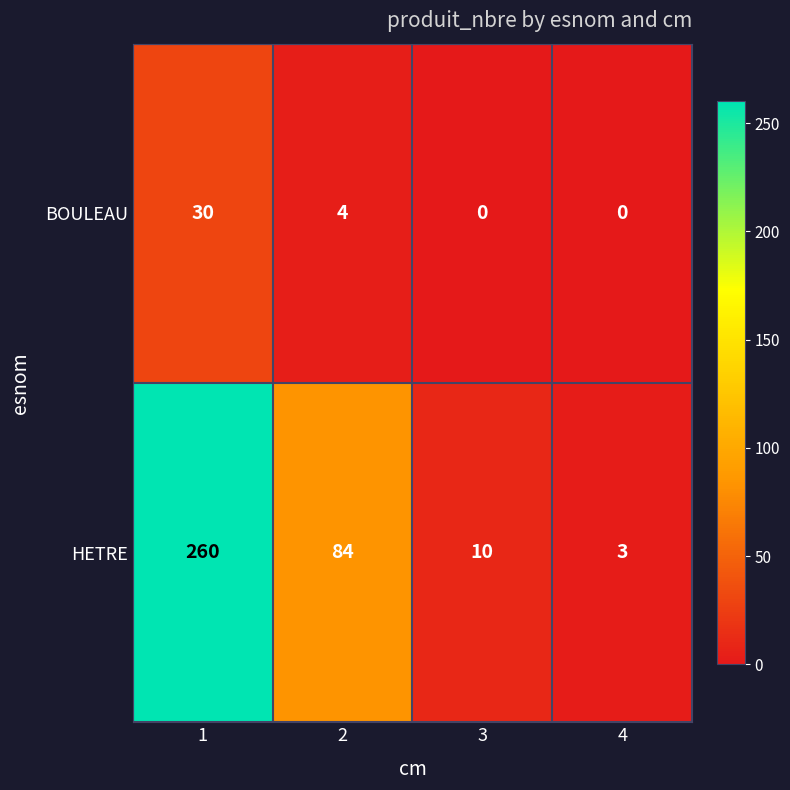

Reading left to right, extract all data points from this chart.

BOULEAU: 30	4	0	0
HETRE: 260	84	10	3